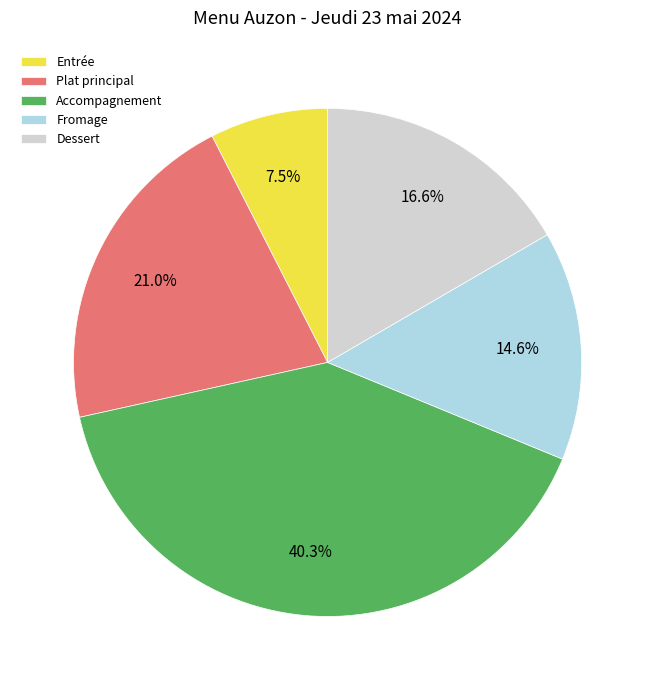

What percentage is the Plat principal slice, to the nearest percent?

21%